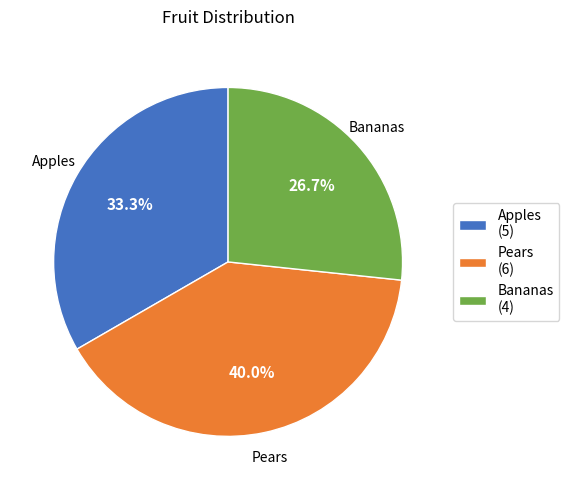

Approximately how many times larger is the value at Bananas compared to Apples?

0.8